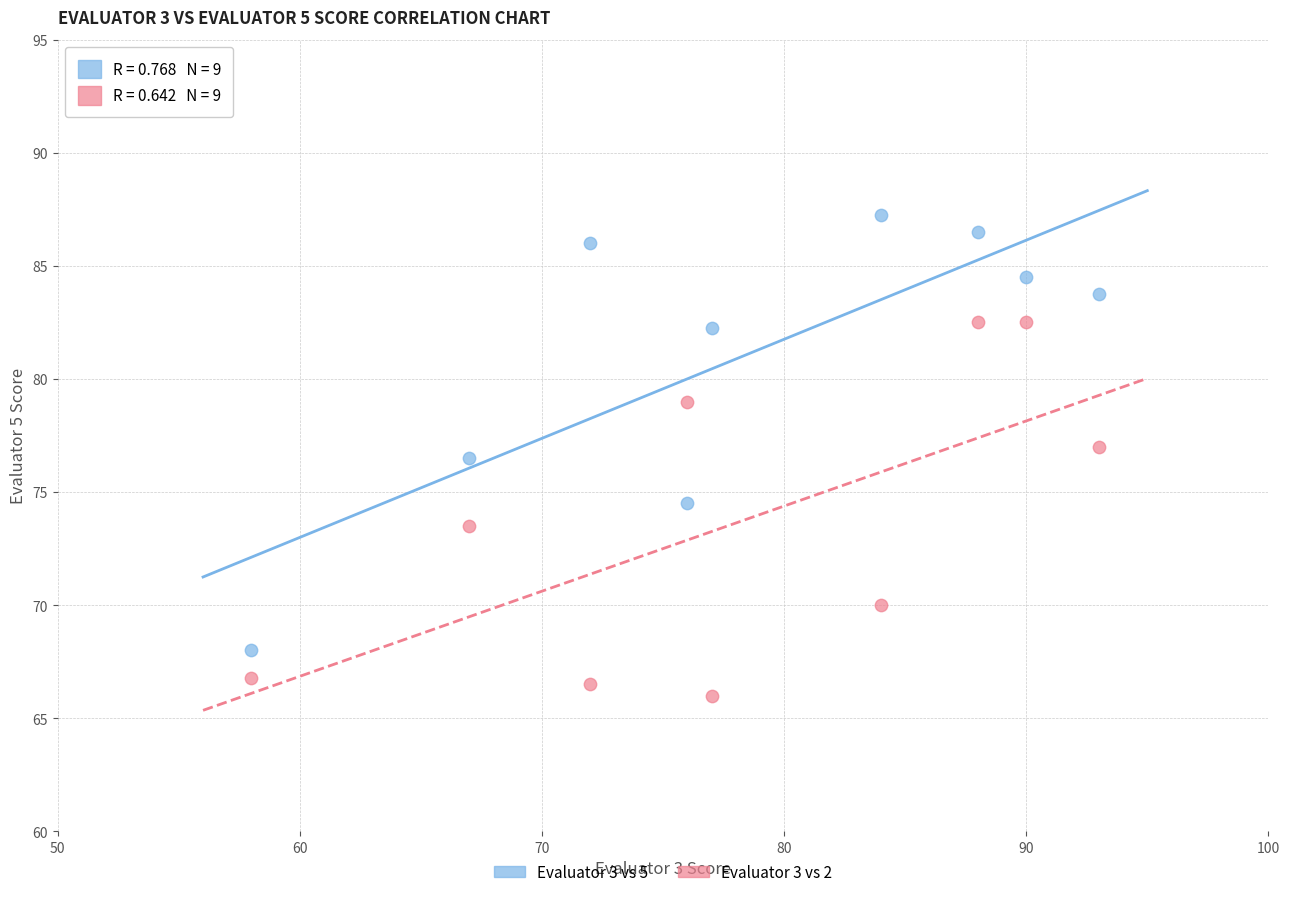

Which series contains the highest Y value?

Evaluator 3 vs 5